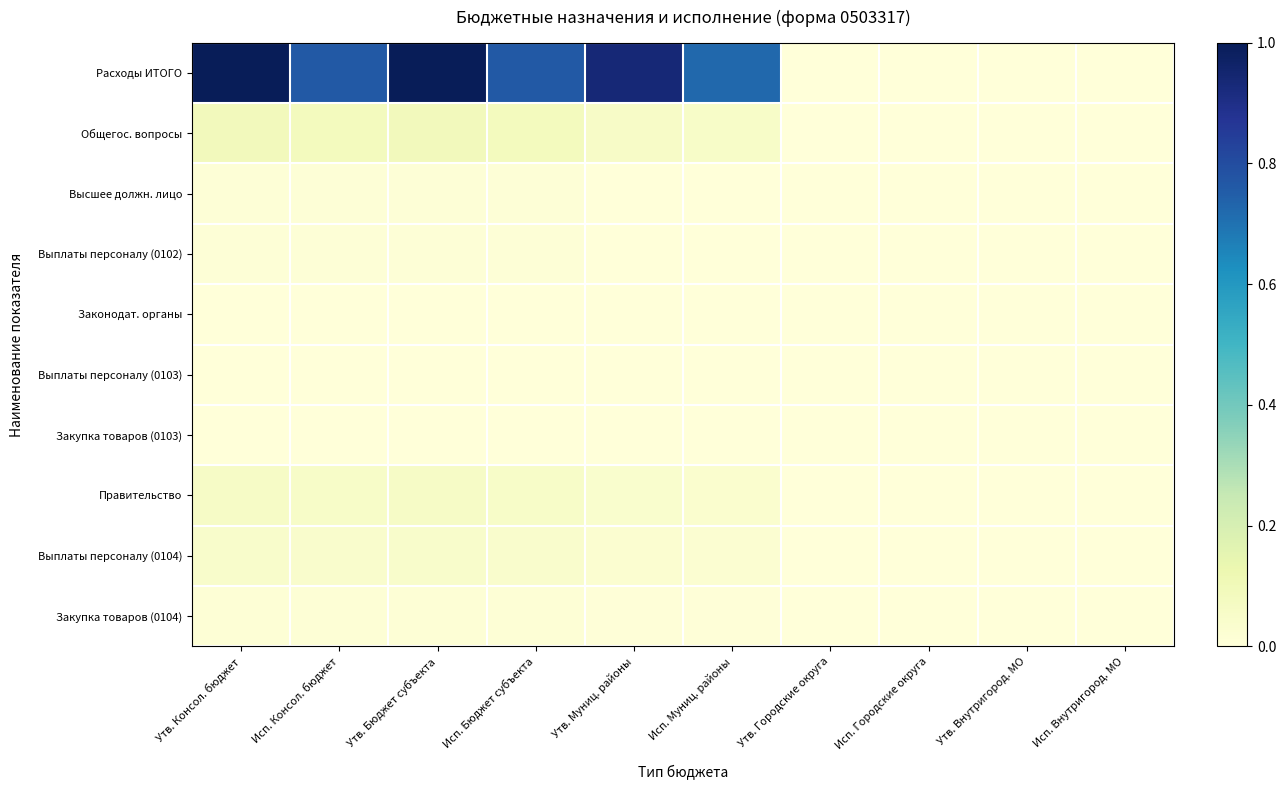

Which series has the widest spread of values?

Расходы ИТОГО